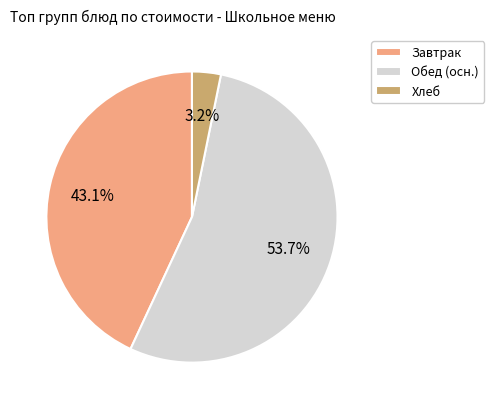

Is there a majority slice in this chart?

Yes